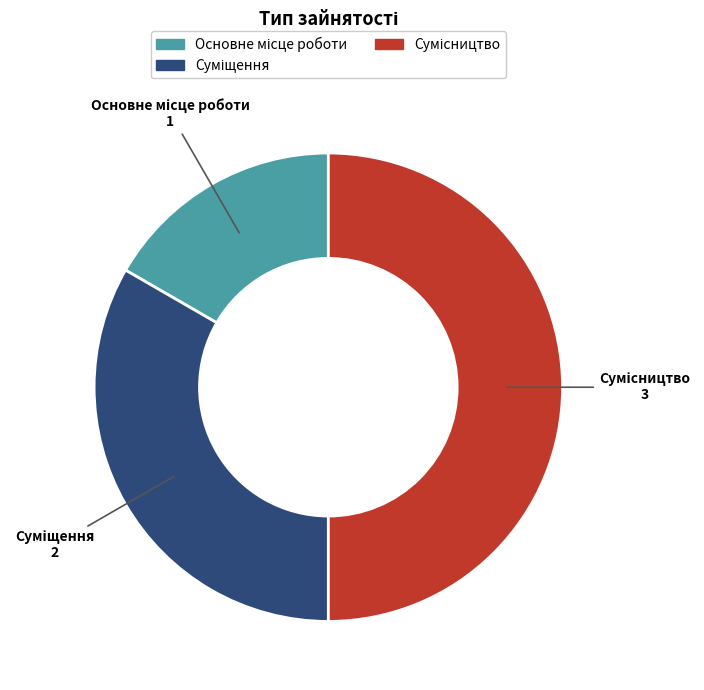

How many slices are in this pie chart?

3